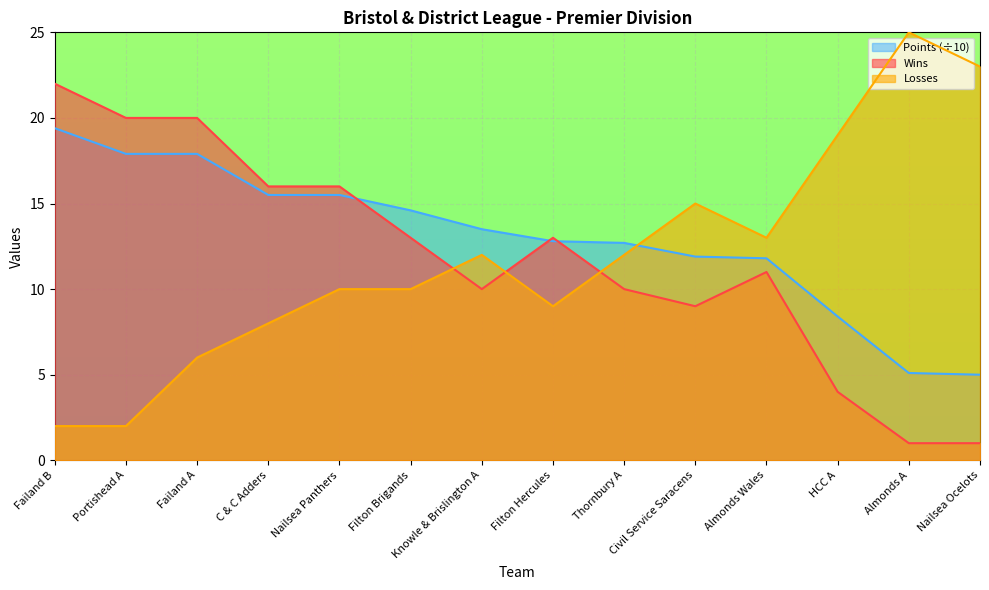

Between Failand A and Filton Brigands, which series saw the biggest shift?

Wins